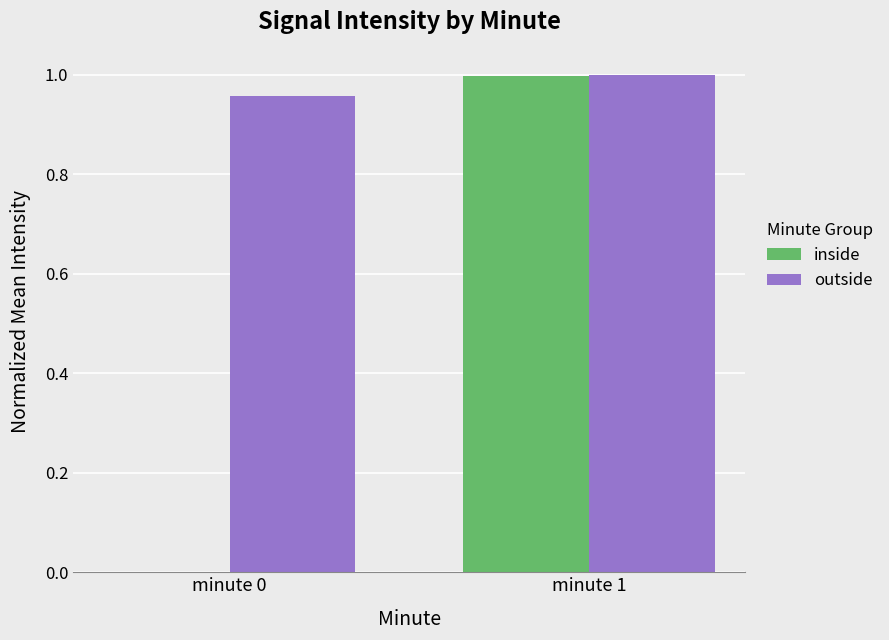

At which label does inside reach its peak?

minute 1